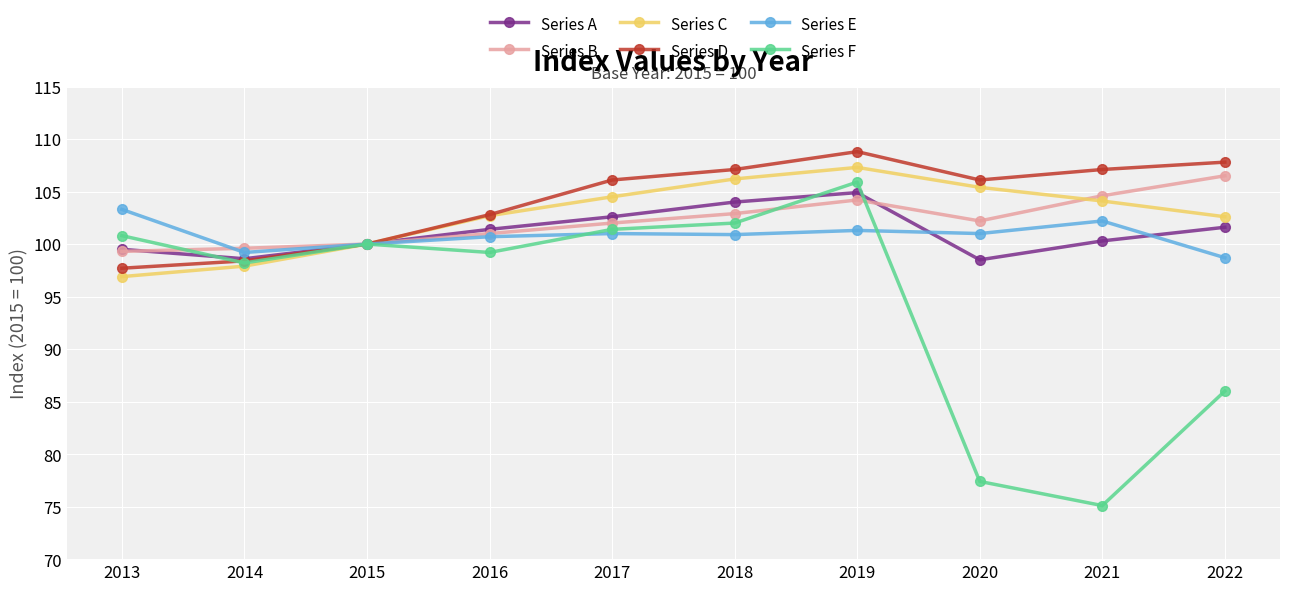

Is this an area chart (filled region under the line)?

No